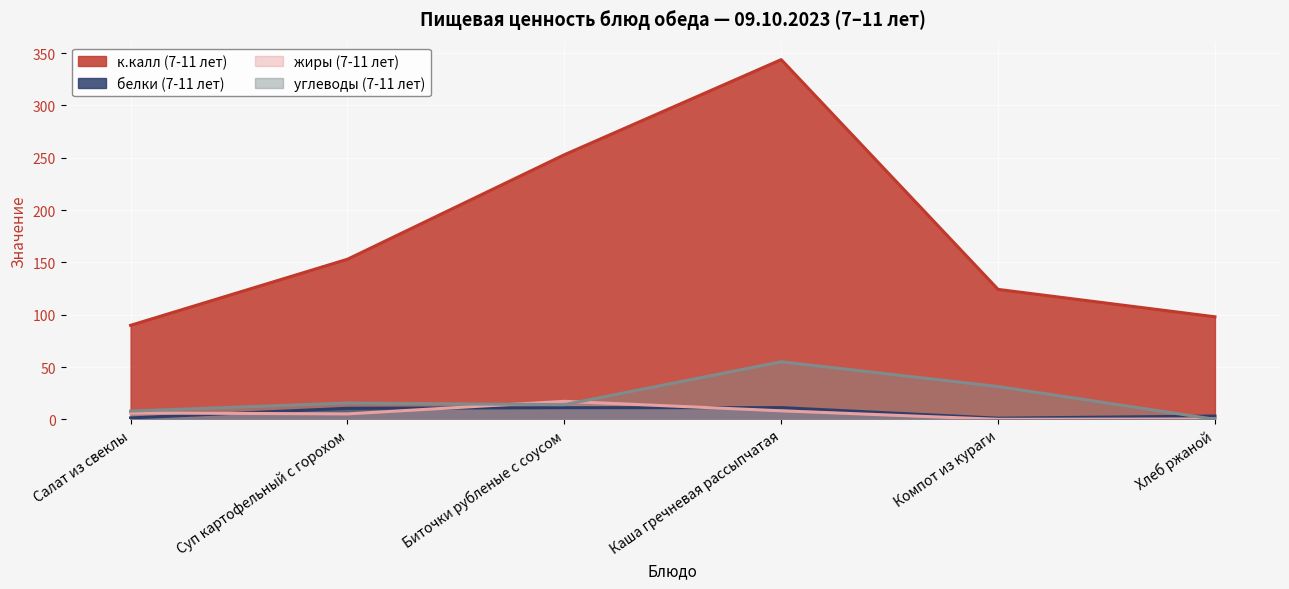

Which series has the largest total across all categories?

к.калл (7-11 лет)